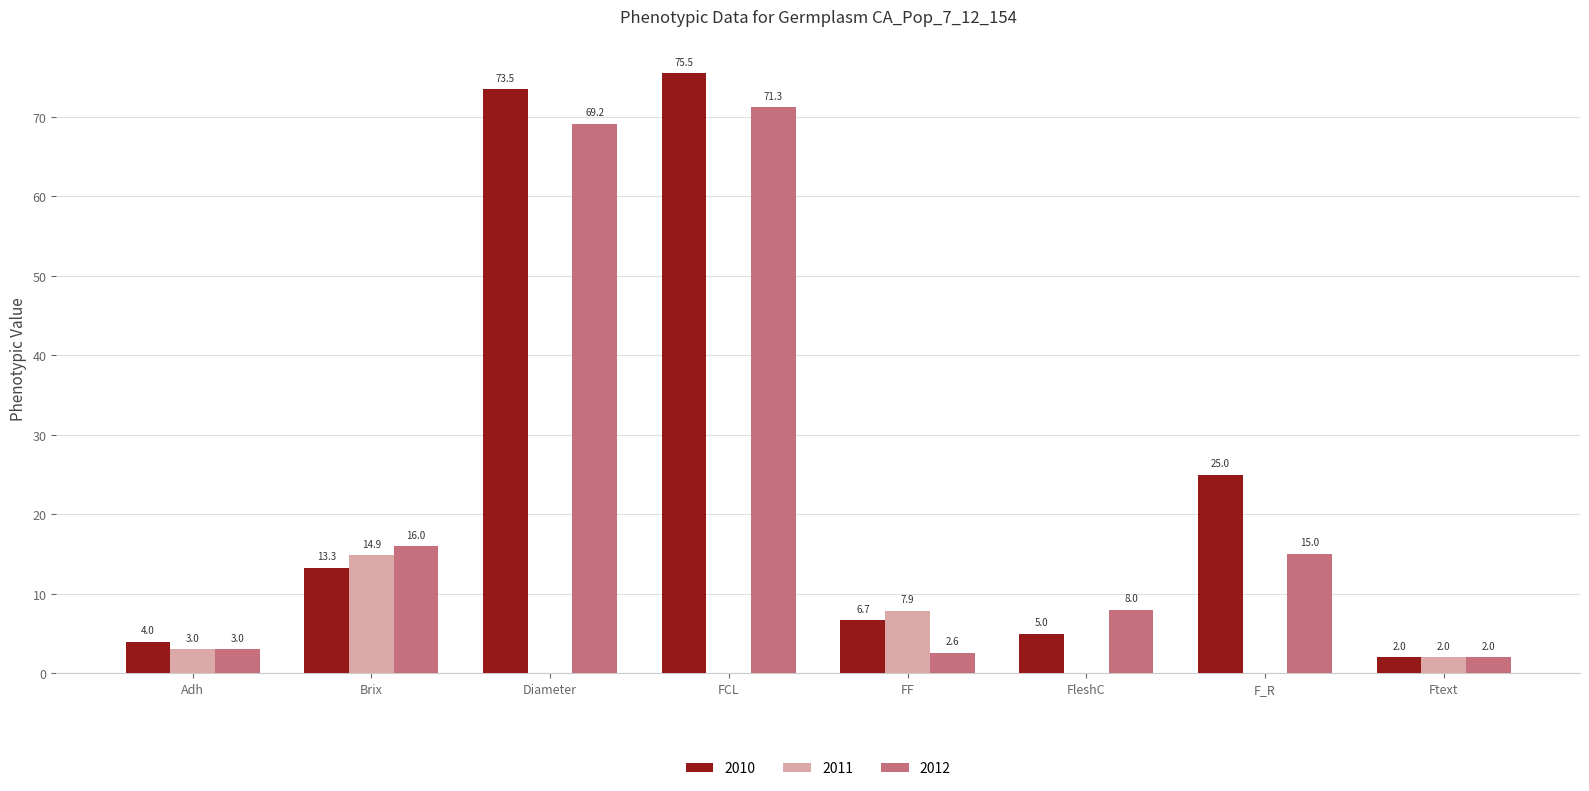

At which category is the sum across all series the highest?

FCL